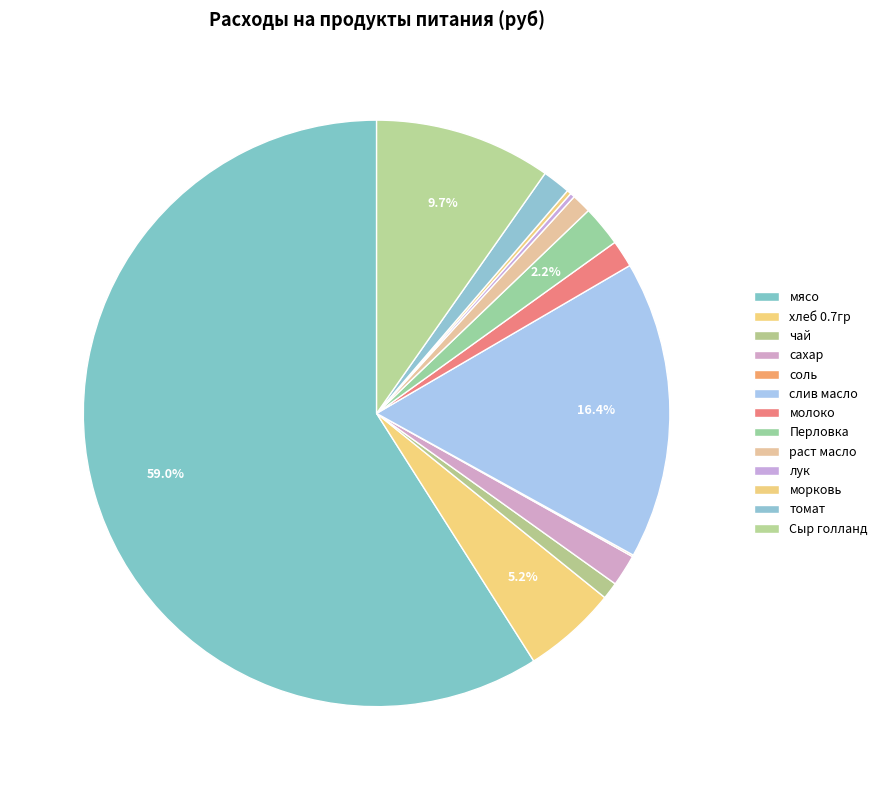

What is the change in value from хлеб 0.7гр to морковь?

-635.1